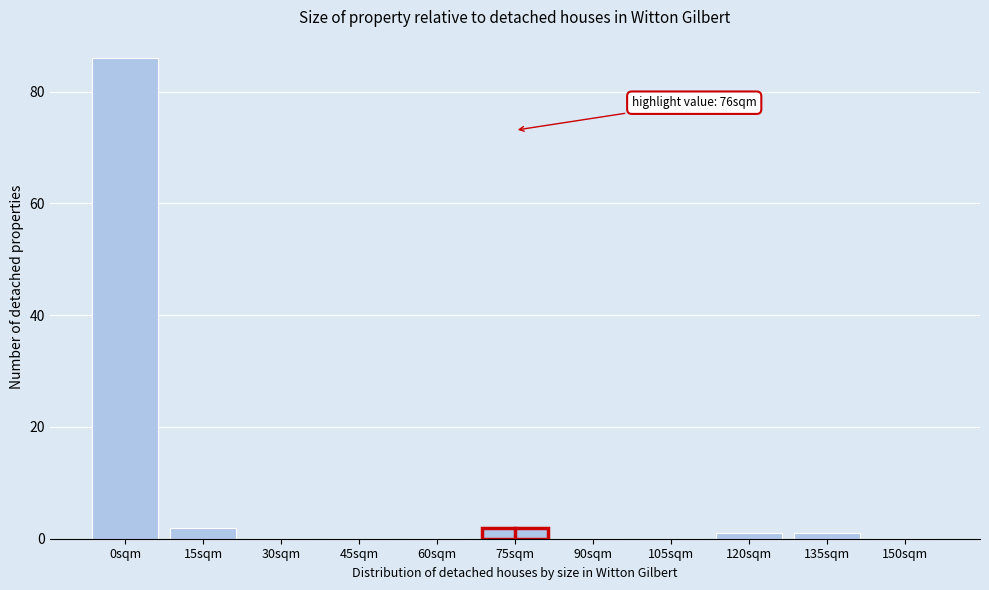

Reading left to right, list all the values displayed in this chart.

0sqm=86	15sqm=2	30sqm=0	45sqm=0	60sqm=0	75sqm=2	90sqm=0	105sqm=0	120sqm=1	135sqm=1	150sqm=0